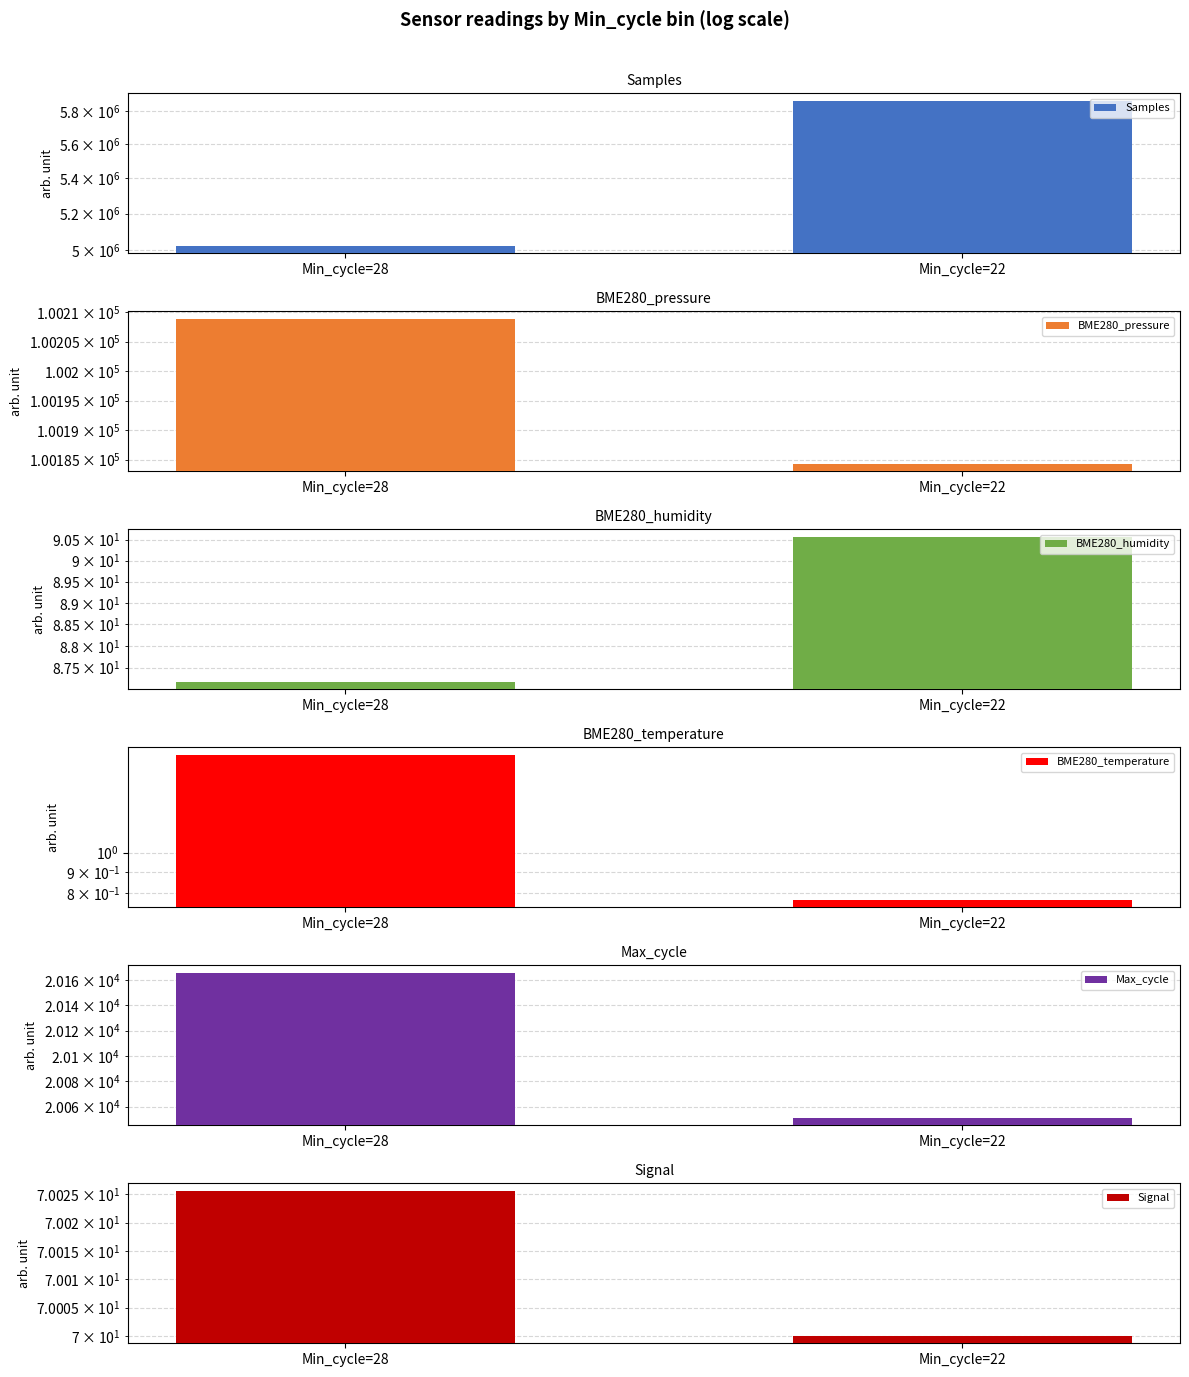

At how many categories does at least one series exceed 5315593?

1